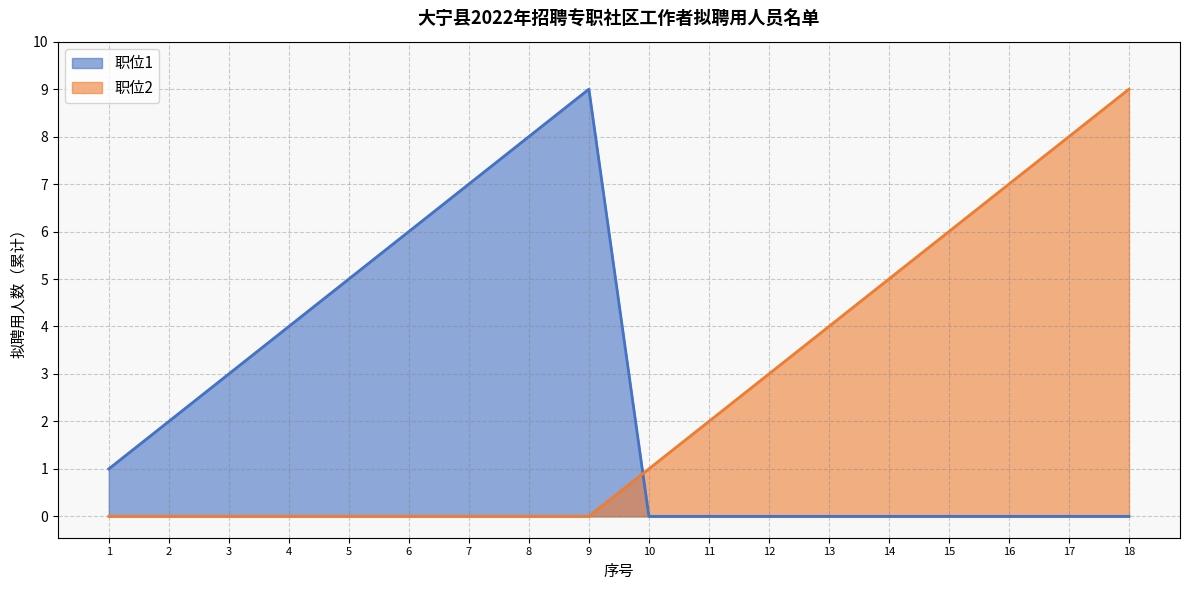

List the series in order of their overall mean, lowest first.

职位1, 职位2